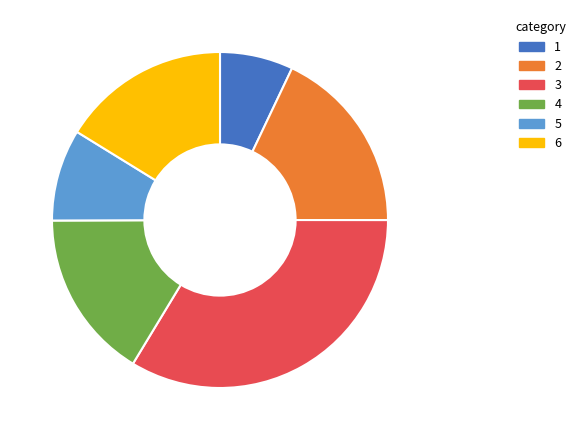

The 1 slice represents 7% of the pie. True or false?

True